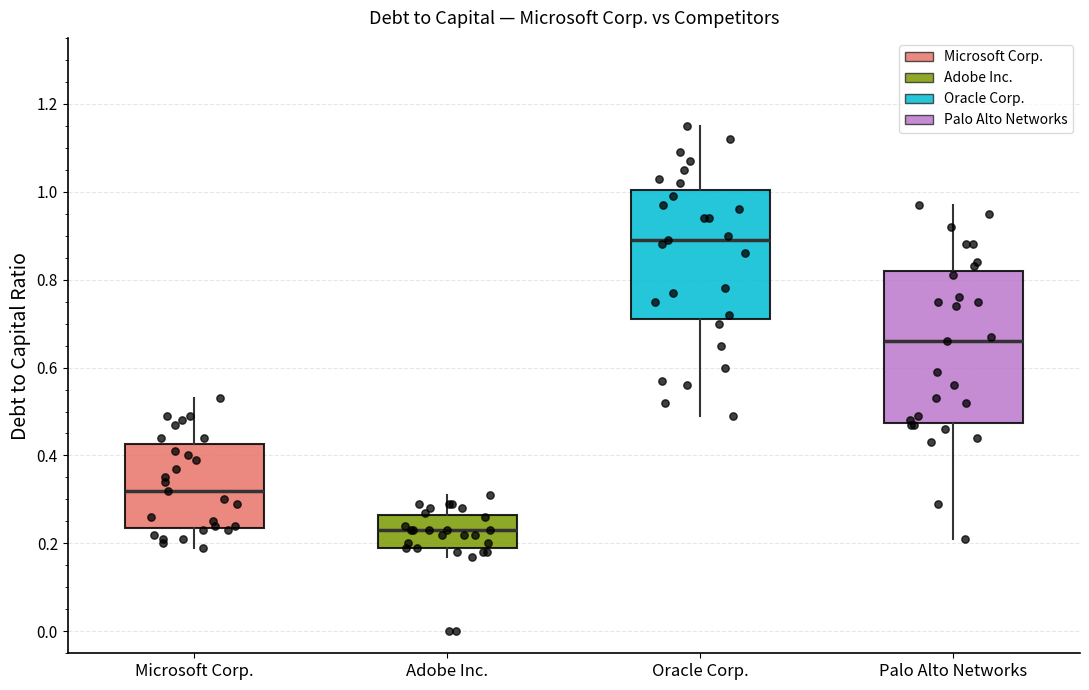

Reading left to right, transcribe this box plot: for each box, give where its median line is, the range the box spans, and where its two whiskers end, as read against the y-axis. The values are not printed on the chart, so give them approximately, as read against the axis.

Microsoft Corp.: median 0.32, box 0.24 to 0.42, whiskers 0.20 to 0.54
Adobe Inc.: median 0.24, box 0.20 to 0.26, whiskers 0.18 to 0.32
Oracle Corp.: median 0.90, box 0.72 to 1.00, whiskers 0.50 to 1.16
Palo Alto Networks: median 0.66, box 0.48 to 0.82, whiskers 0.22 to 0.98